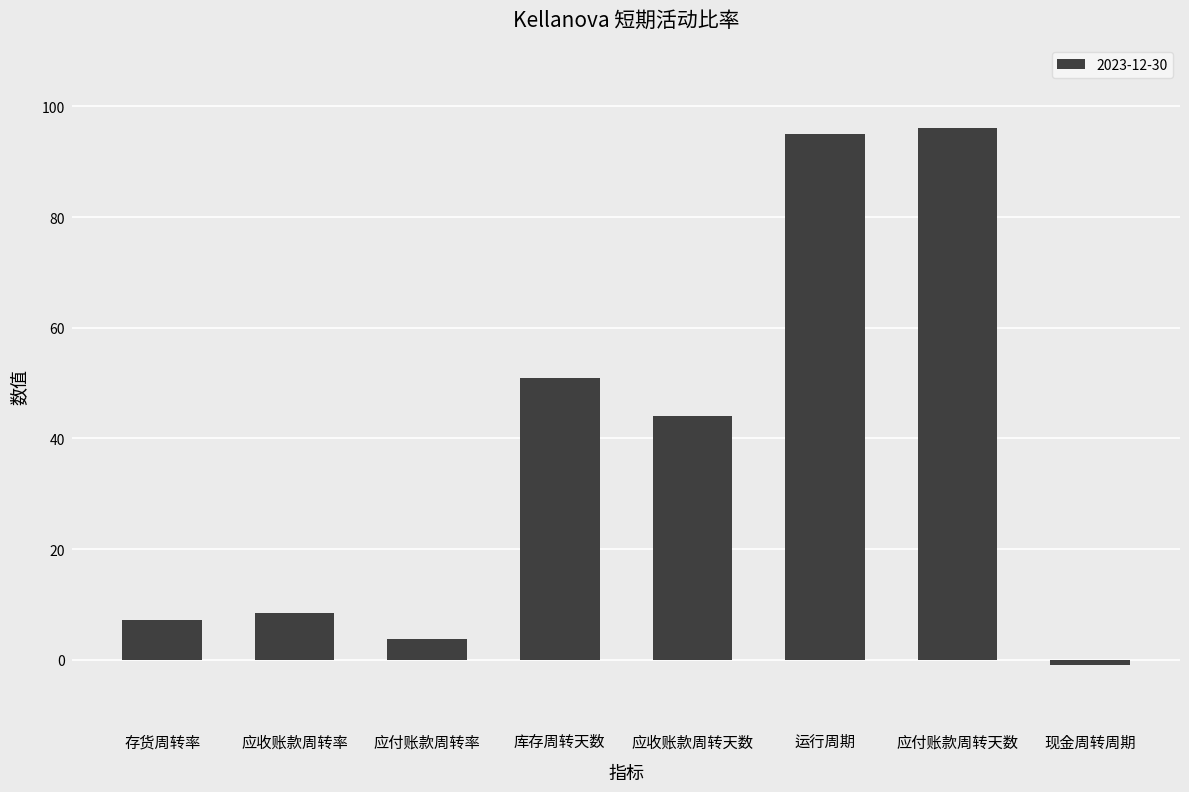

At which label is the value closest to 47?

应收账款周转天数